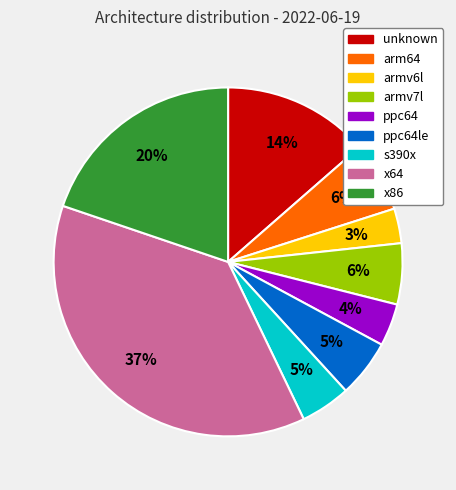

To the nearest percent, what is the difference between the largest and smallest slice percentages?

34%